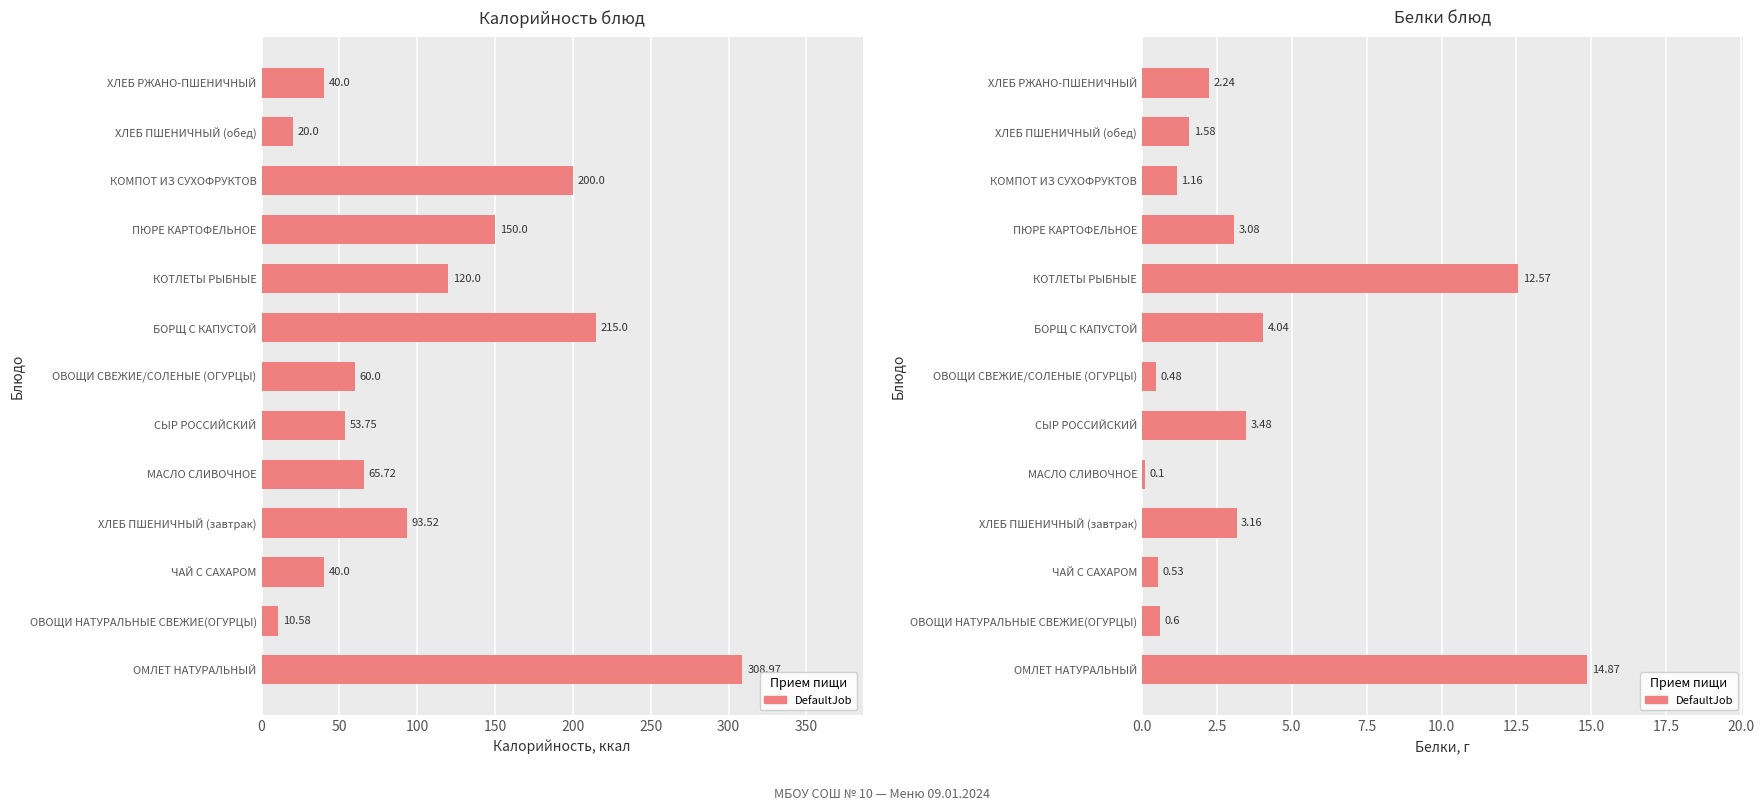

The chart shows a value of 0.9 at ОВОЩИ НАТУРАЛЬНЫЕ СВЕЖИЕ(ОГУРЦЫ). True or false?

False